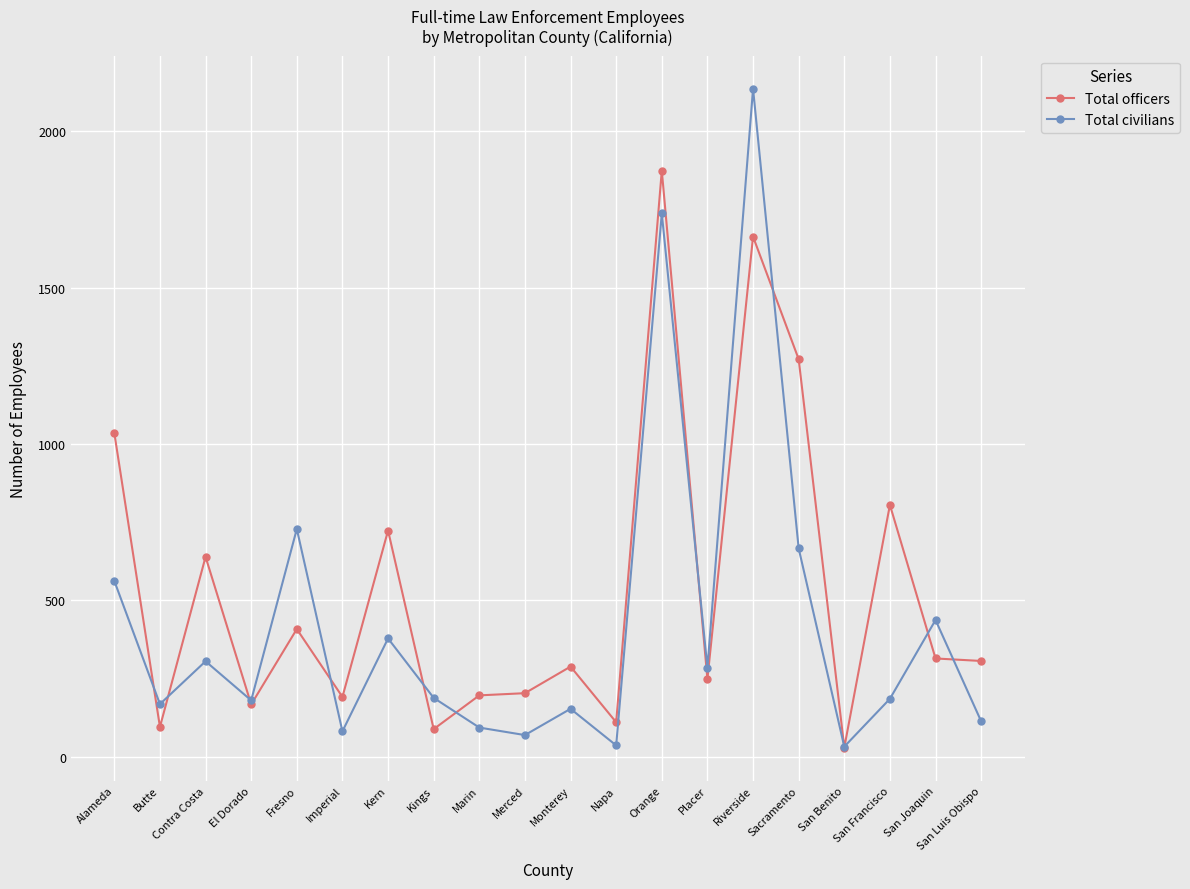

At which category is the sum across all series the highest?

Riverside